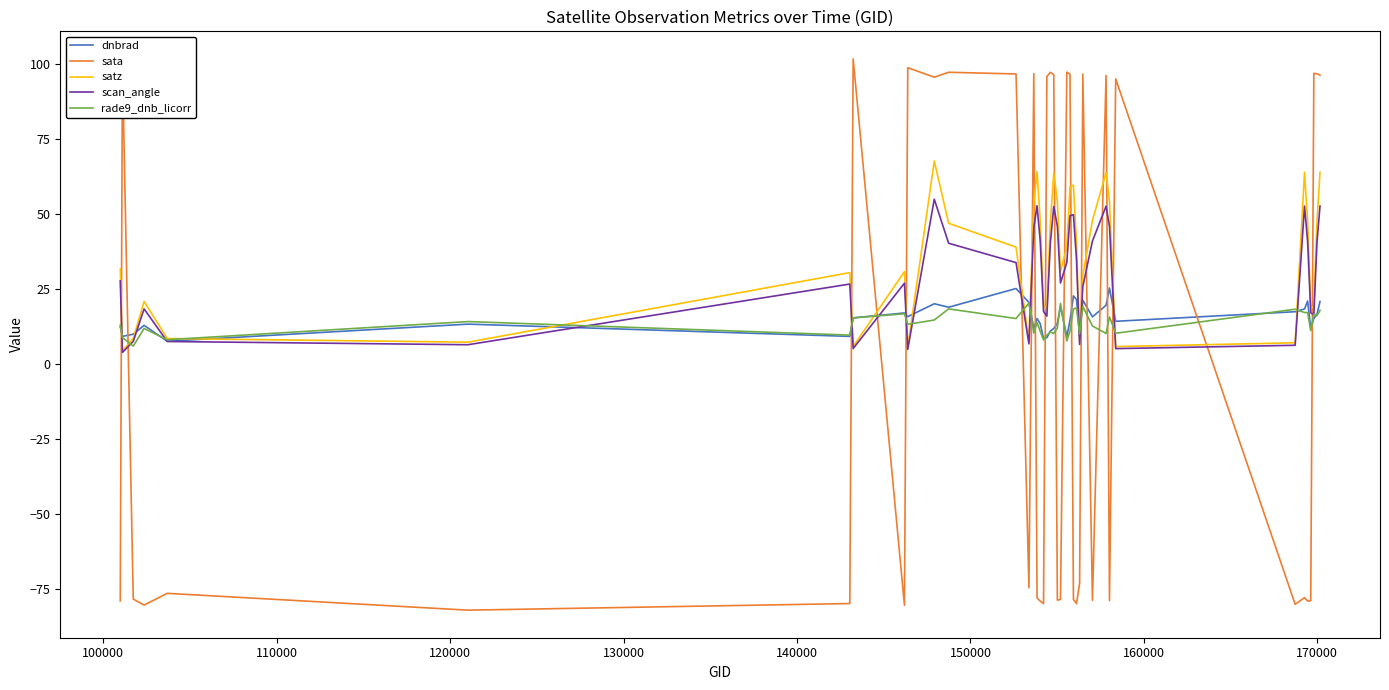

Which series has the largest range (max minus min)?

sata